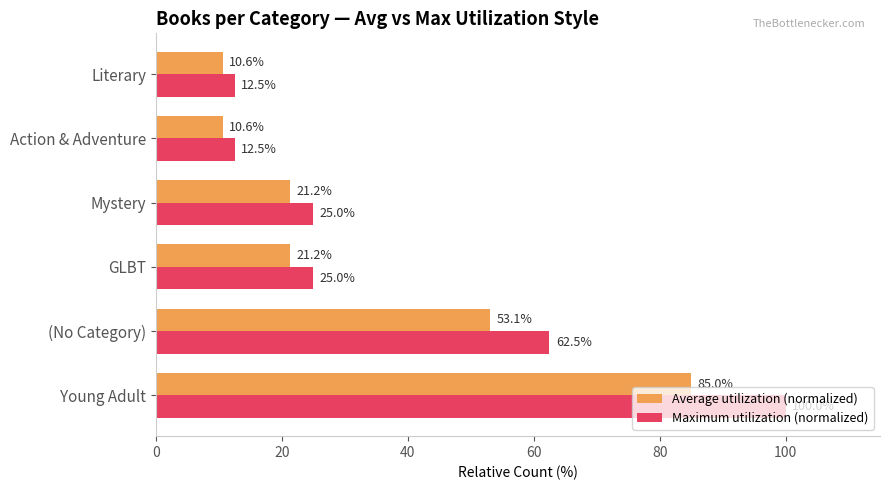

Which series has the largest total across all categories?

Maximum utilization (normalized)